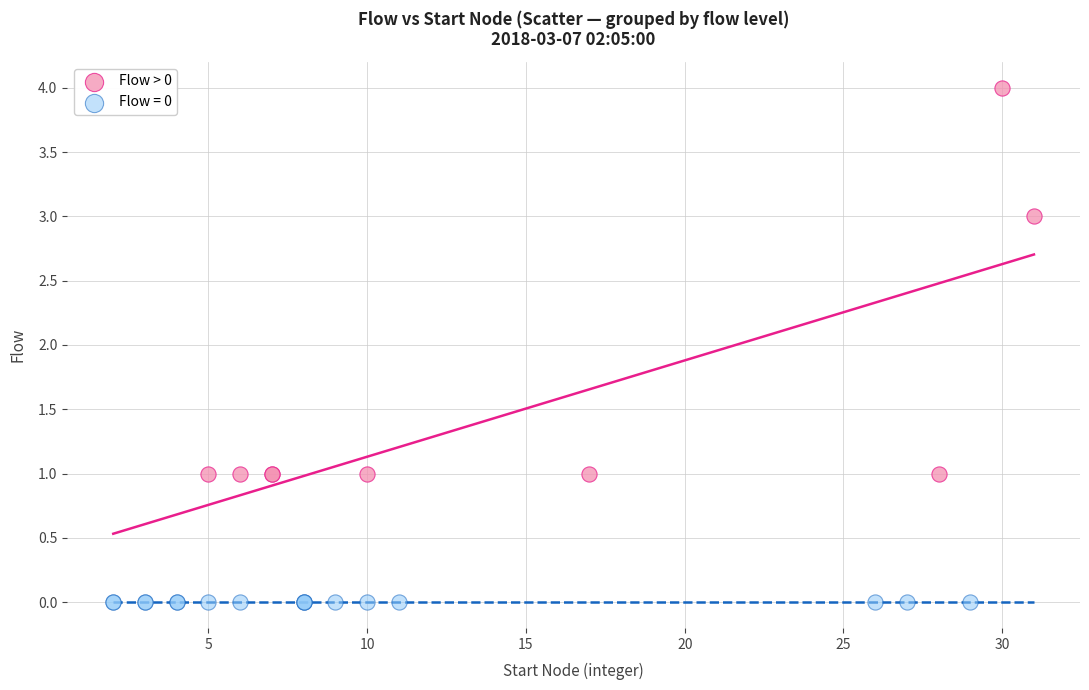

Which series contains the lowest Y value?

Flow = 0